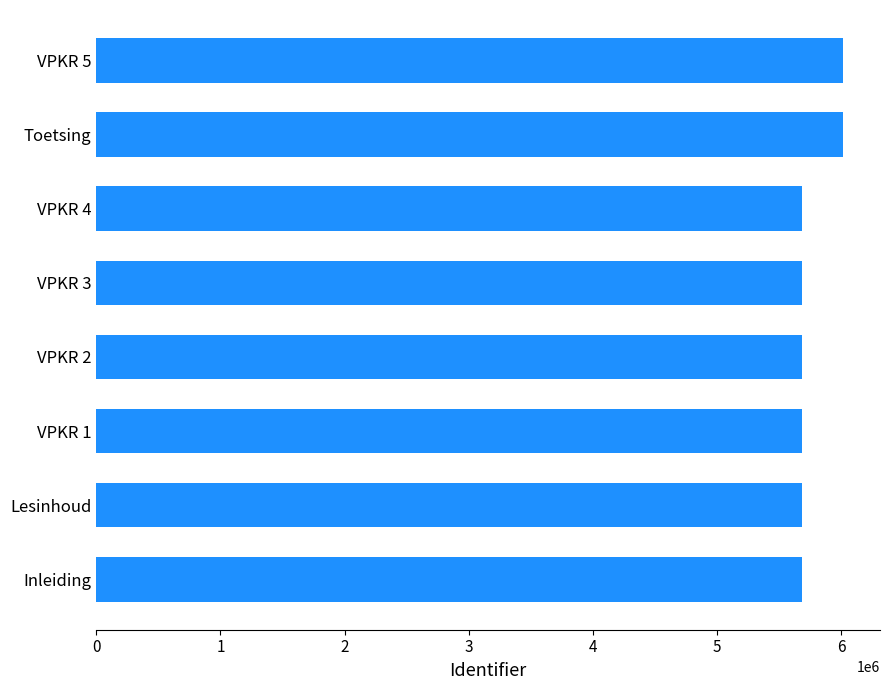

What is the sum of the values at VPKR 3 and Toetsing?

11691858